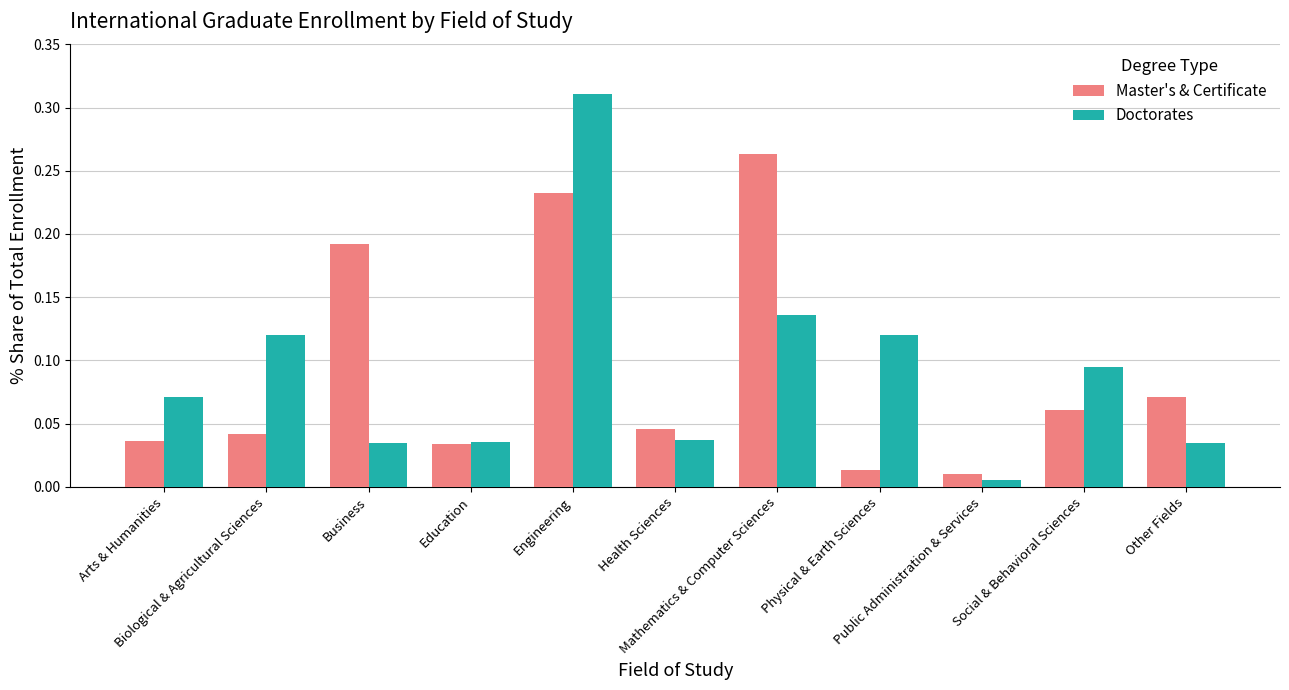

What are all the series names shown in the legend?

Master's & Certificate, Doctorates